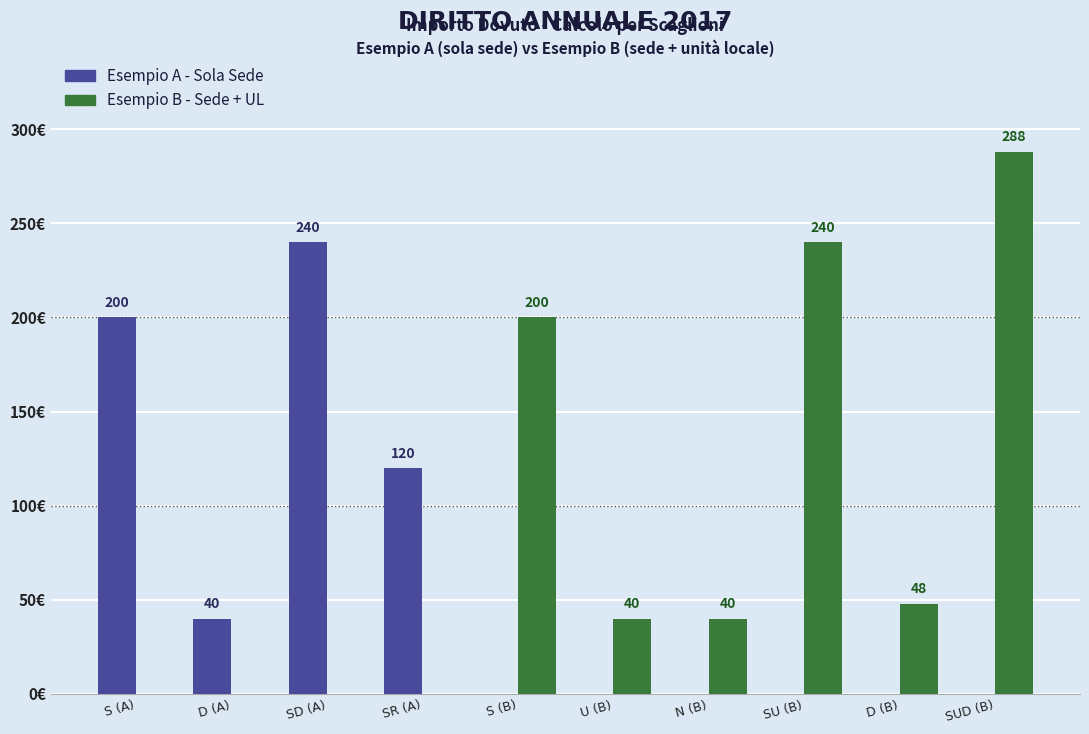

At which category is the sum across all series the highest?

SUD (B)